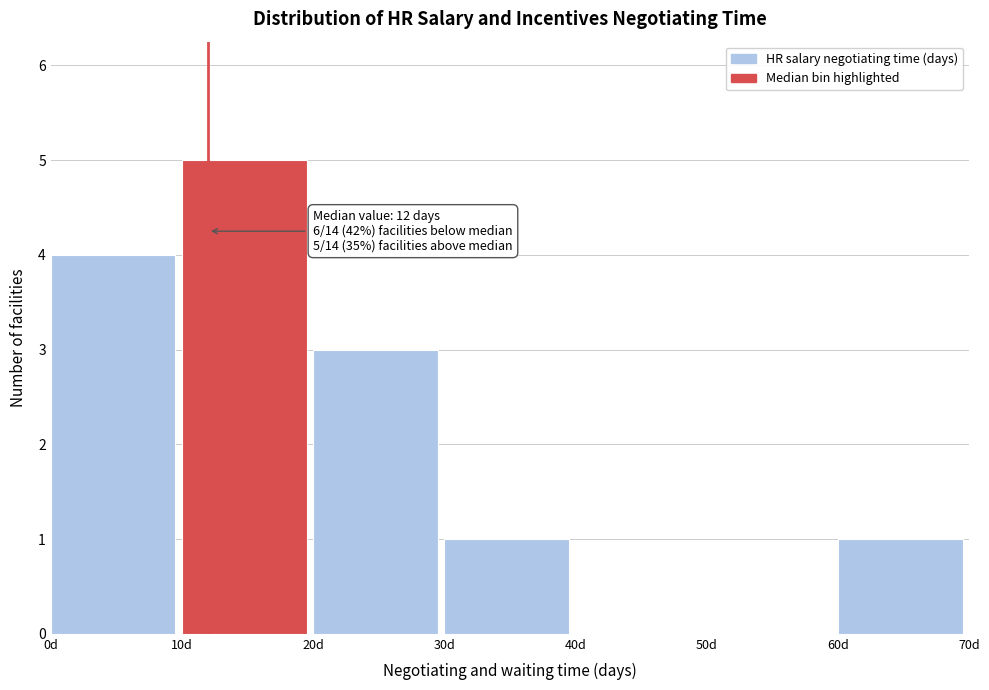

Over which range of the x-axis is the bar tallest?

10 to 20